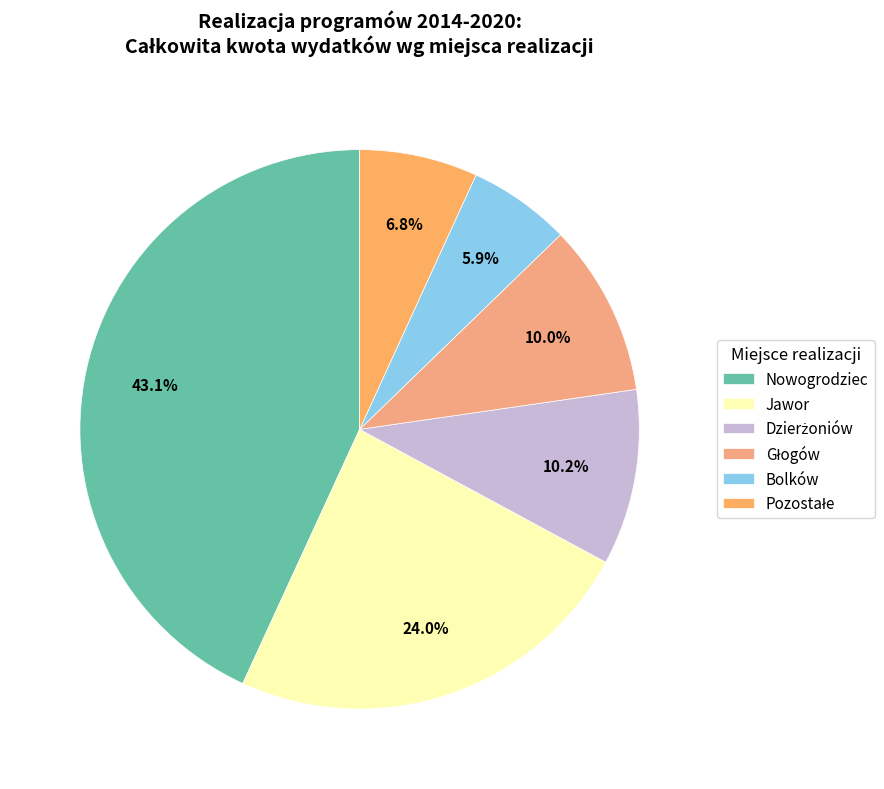

To the nearest percent, what is the average slice percentage?

17%